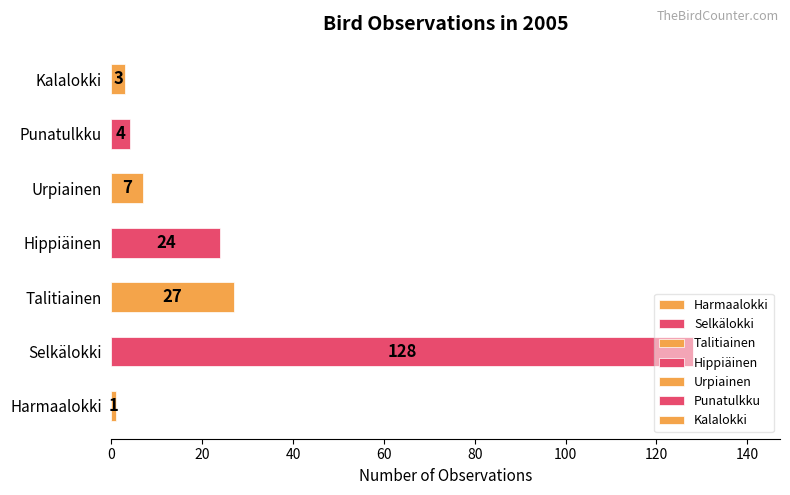

At which label is the value closest to 64?

Talitiainen